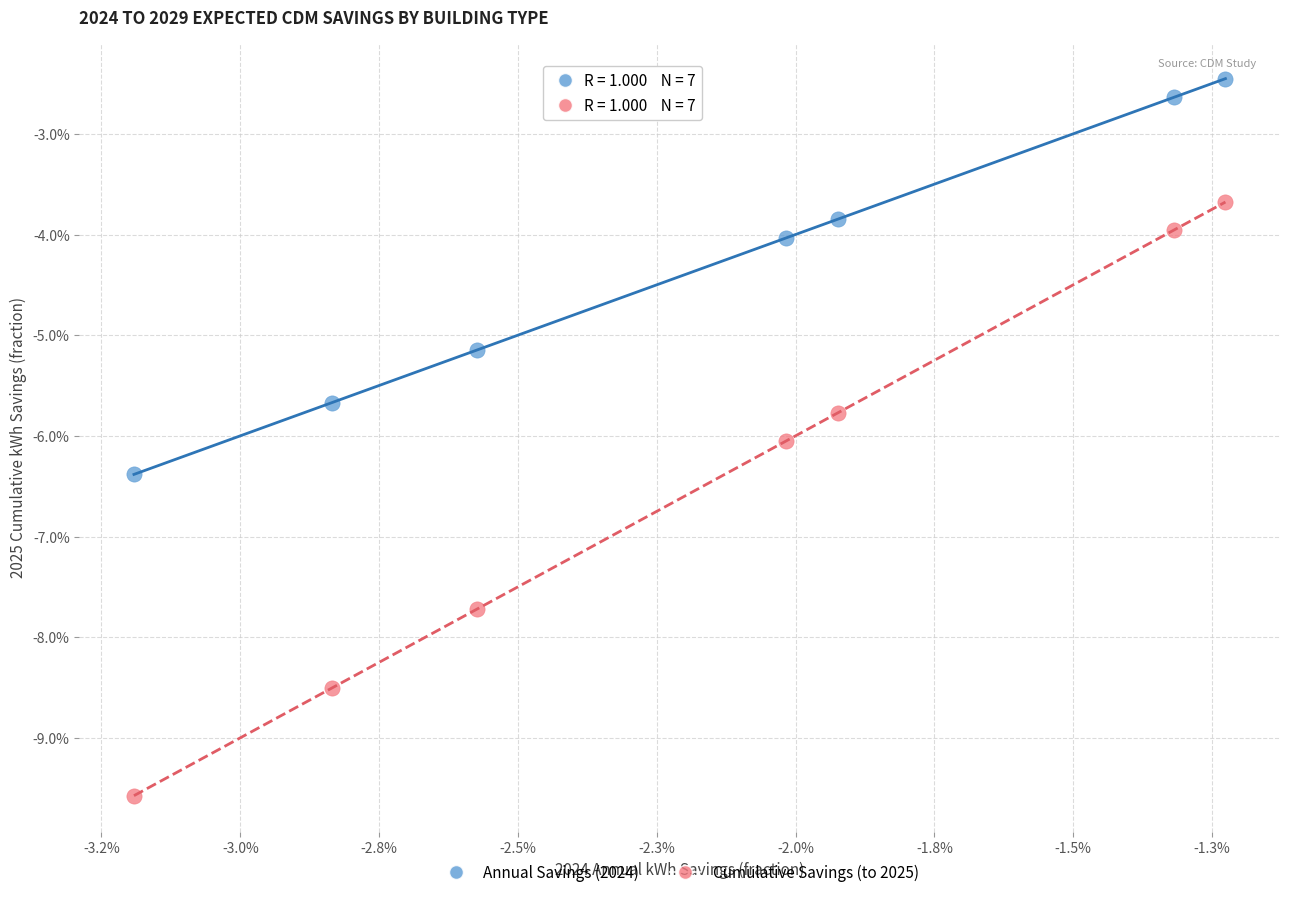

What are all the series names shown in the legend?

Annual Savings (2024), Cumulative Savings (to 2025)